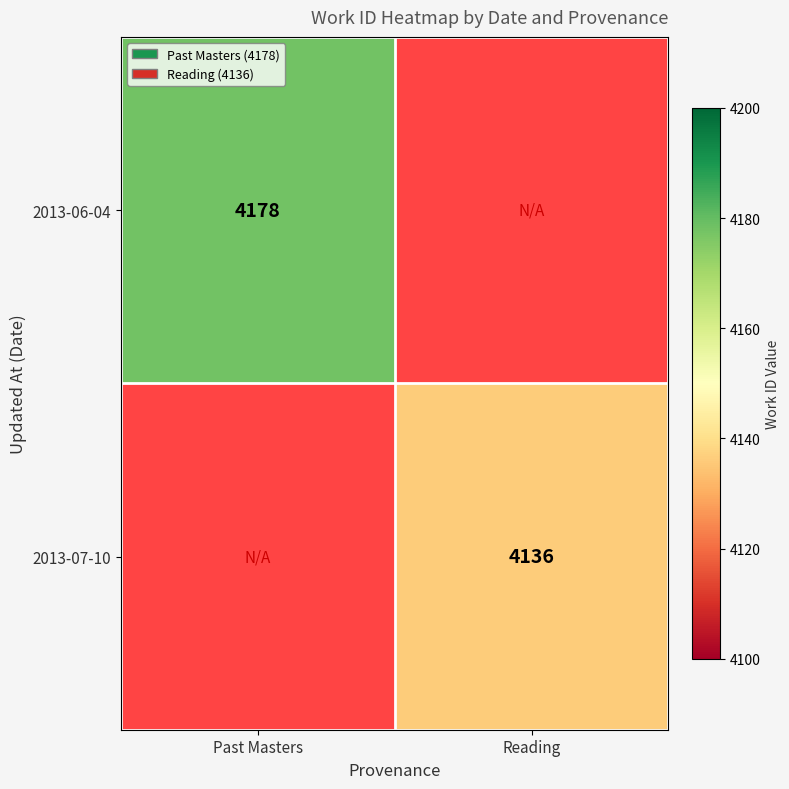

Count the number of categories in the chart.

2